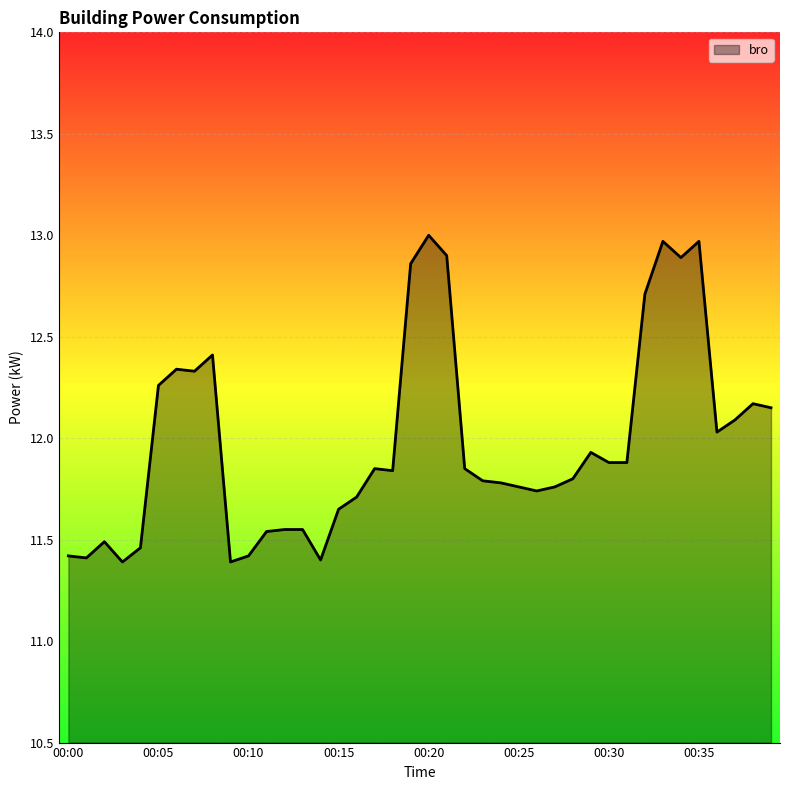

What is the minimum value shown in the chart?

11.4